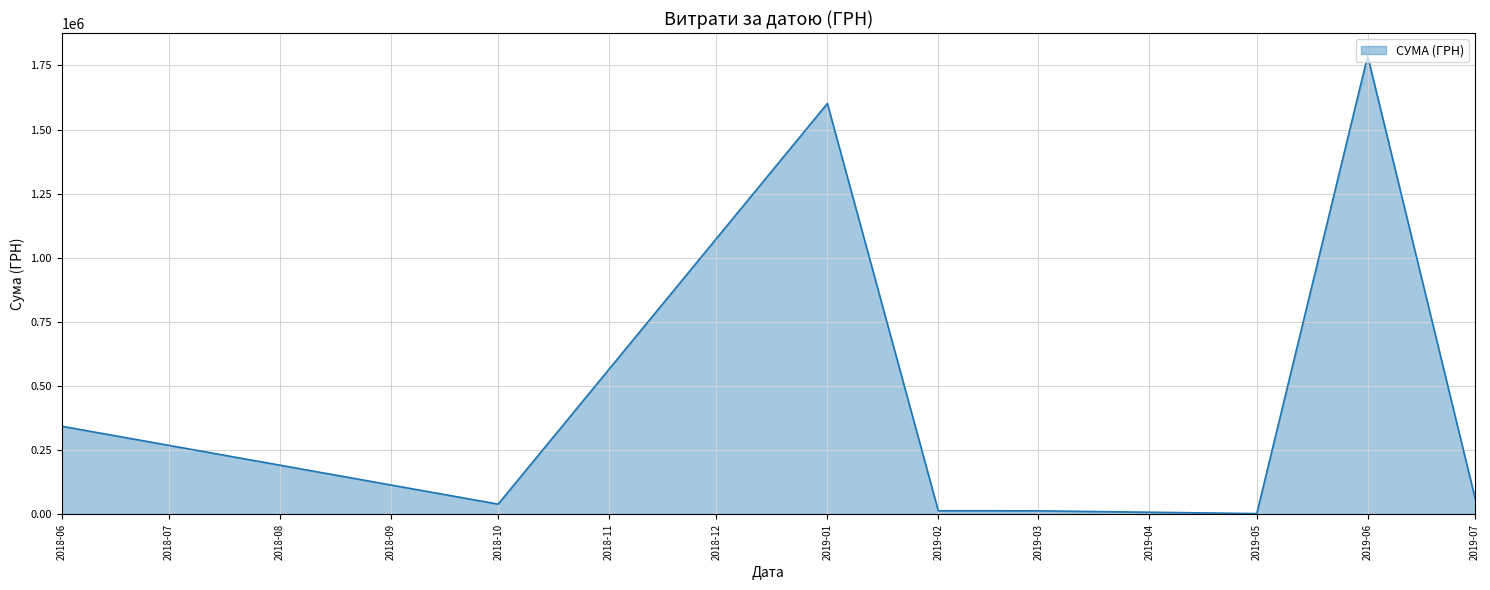

True or false: there are more than 1 points higher than both neighbors.

True